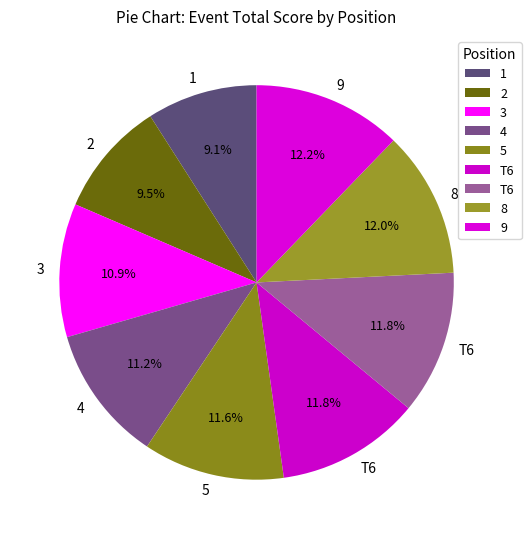

How many segments does this pie chart have?

9